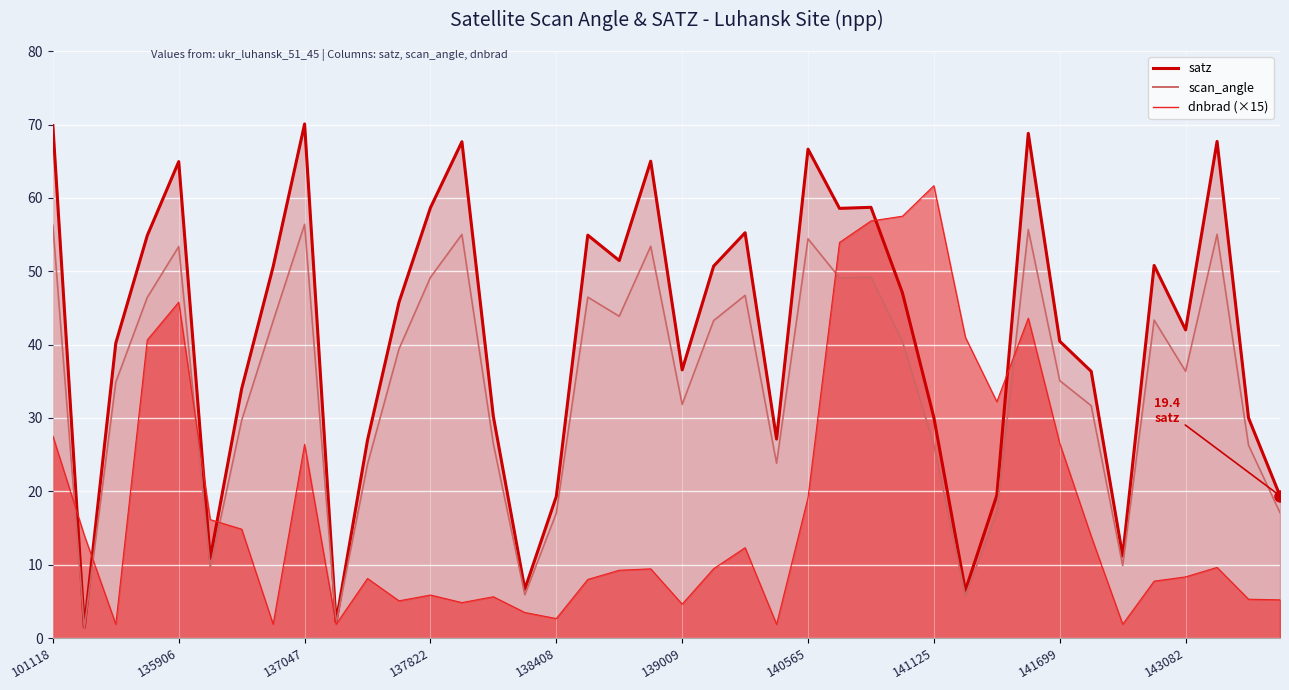

Which series has the largest total across all categories?

satz